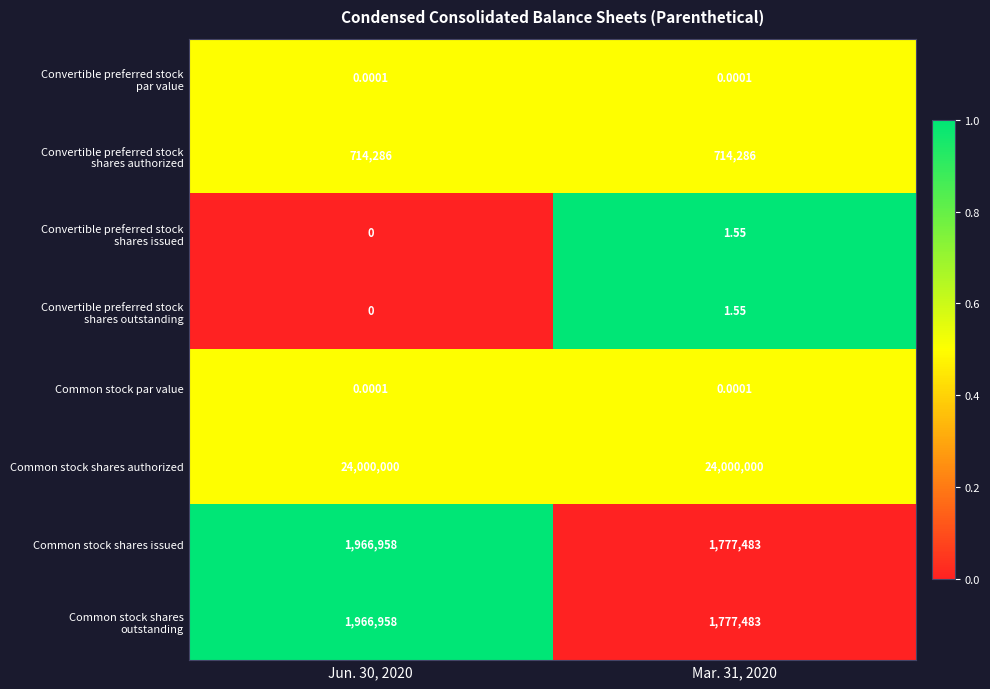

Count the number of data series in this chart.

8